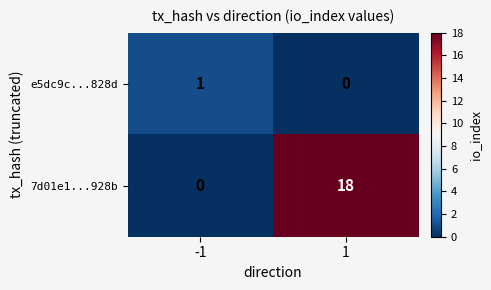

List the series in order of their overall mean, highest first.

7d01e1...928b, e5dc9c...828d